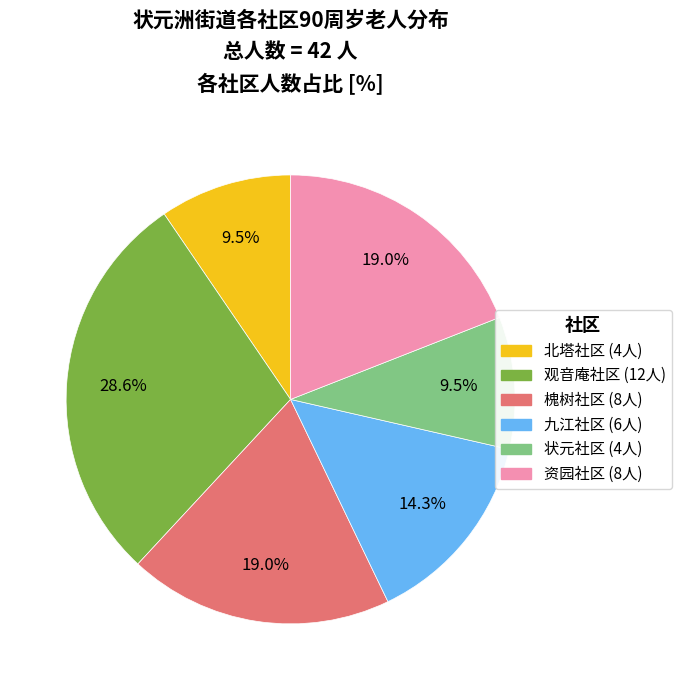

Does 九江社区 represent more than half of the total?

No